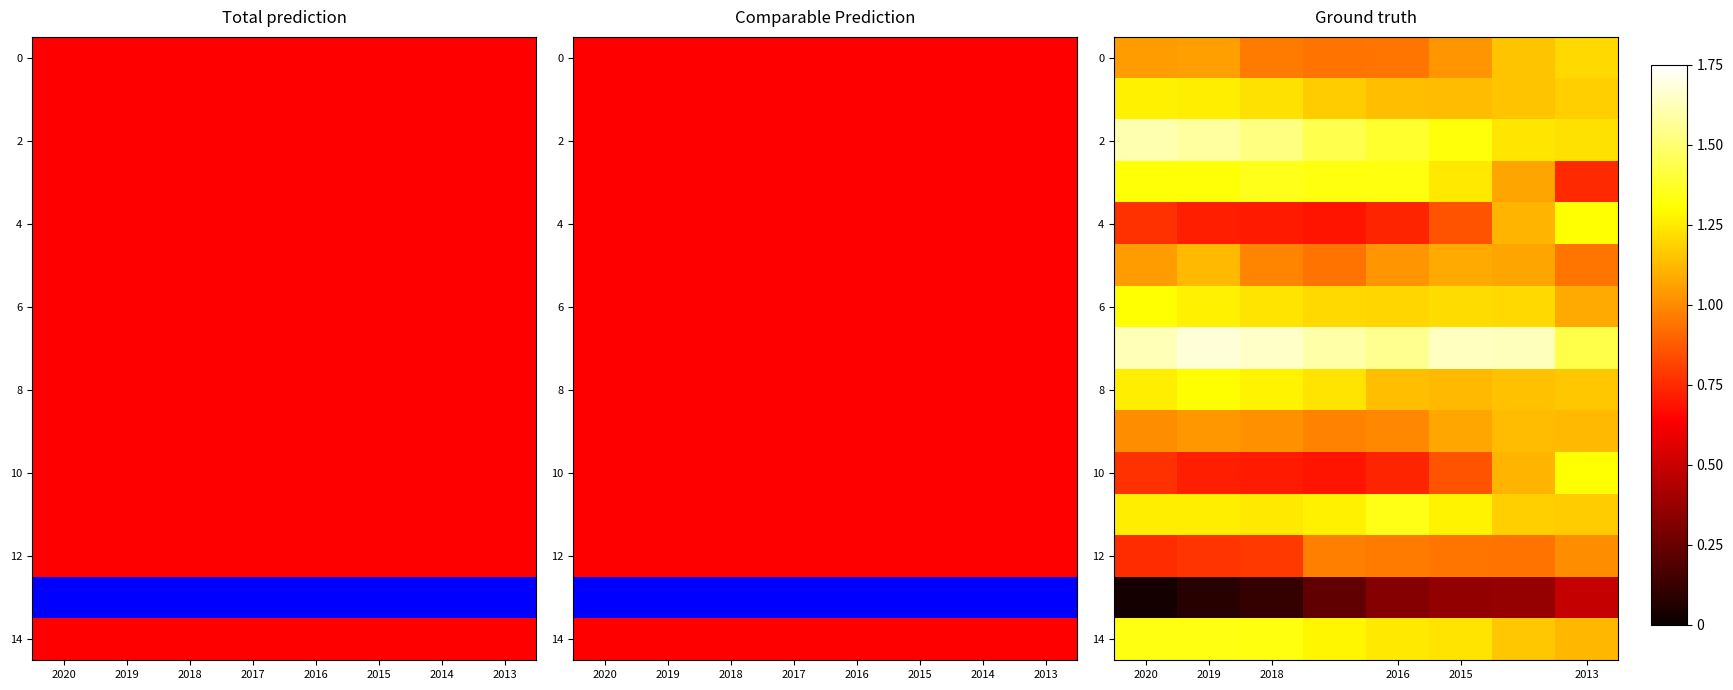

What is the total value across all series at 2014?

16.7